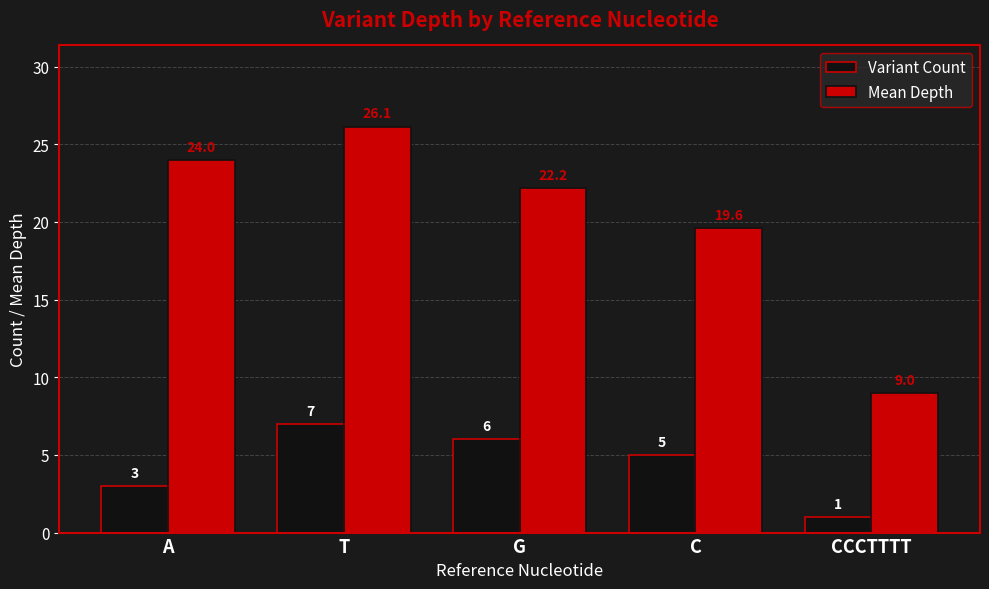

What is the greatest value displayed?

26.1